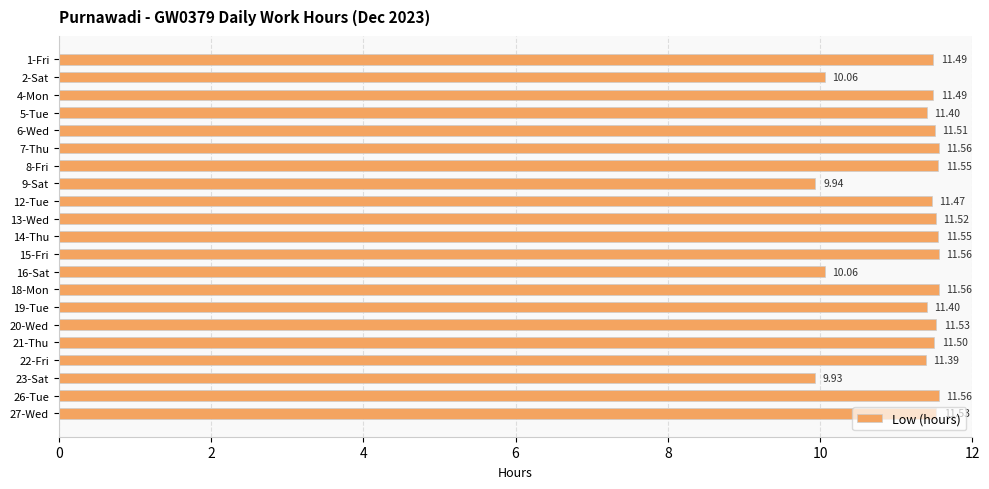

What is the sum of all values?

235.6